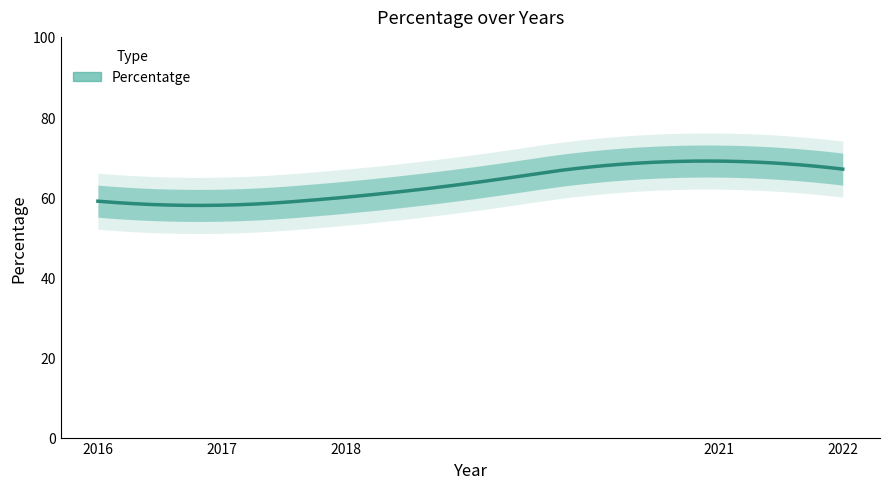

Is it true that the value at 2016 is 91?

False